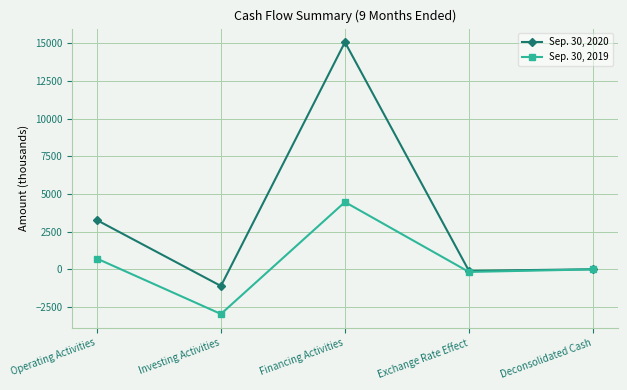

What is the average value of the Sep. 30, 2019 series?

411